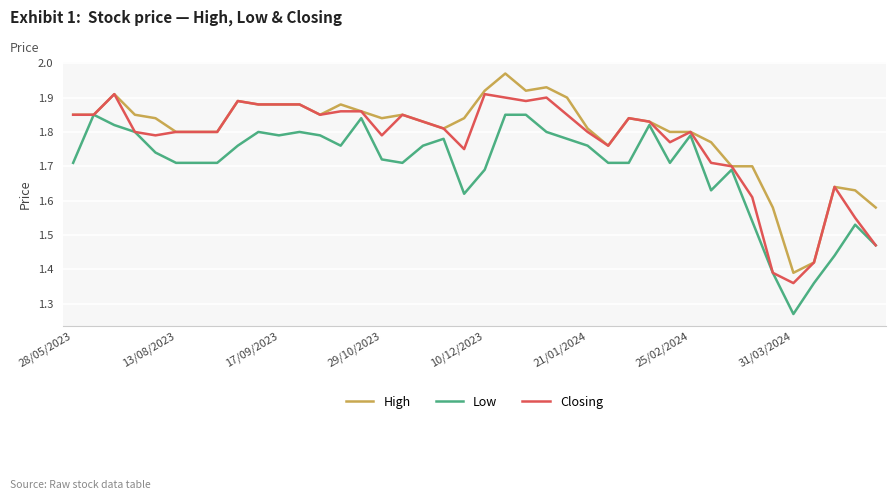

Rank the series by their average value, from highest to lowest.

High, Closing, Low